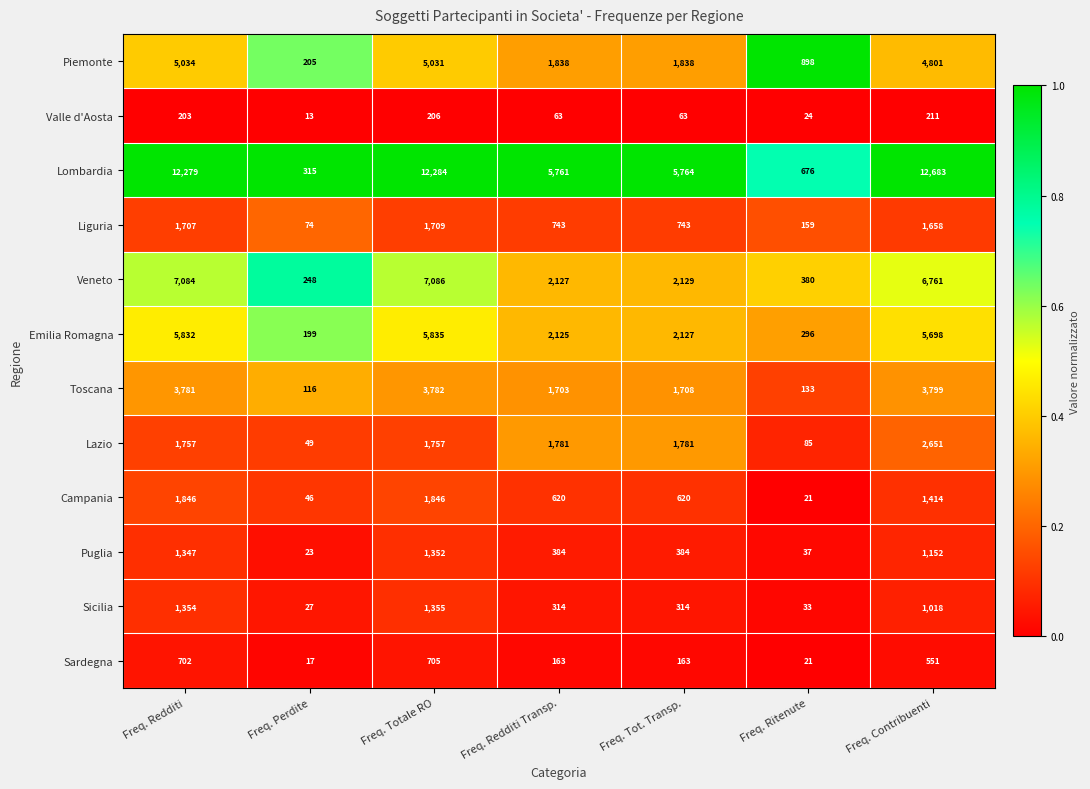

What is the difference between the highest and lowest values at Freq. Contribuenti?

12472